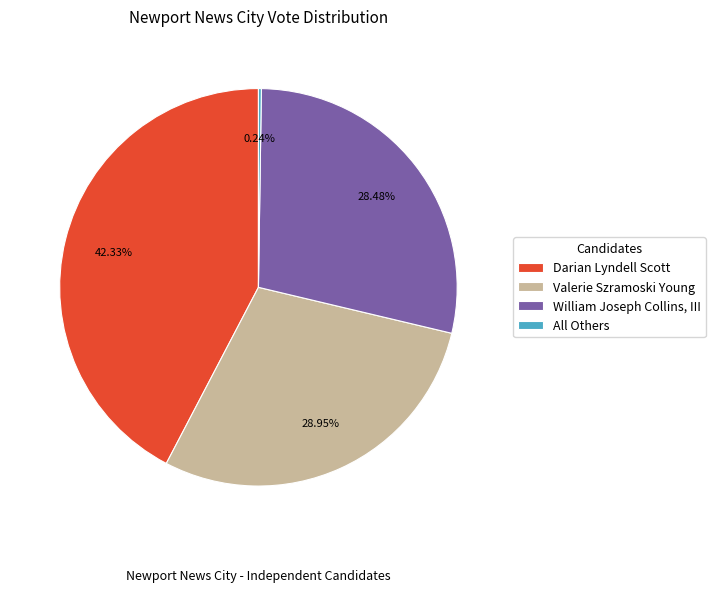

To the nearest percent, what is the difference between the largest and smallest slice percentages?

42%